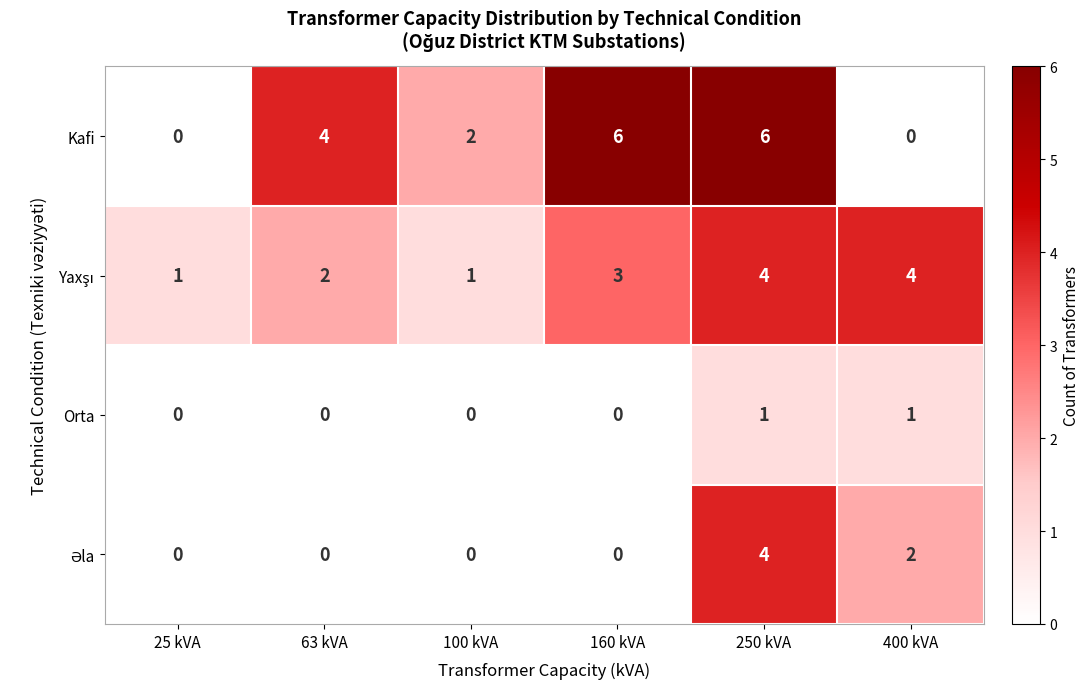

True or false: Orta has a value of 0 at 400 kVA.

False